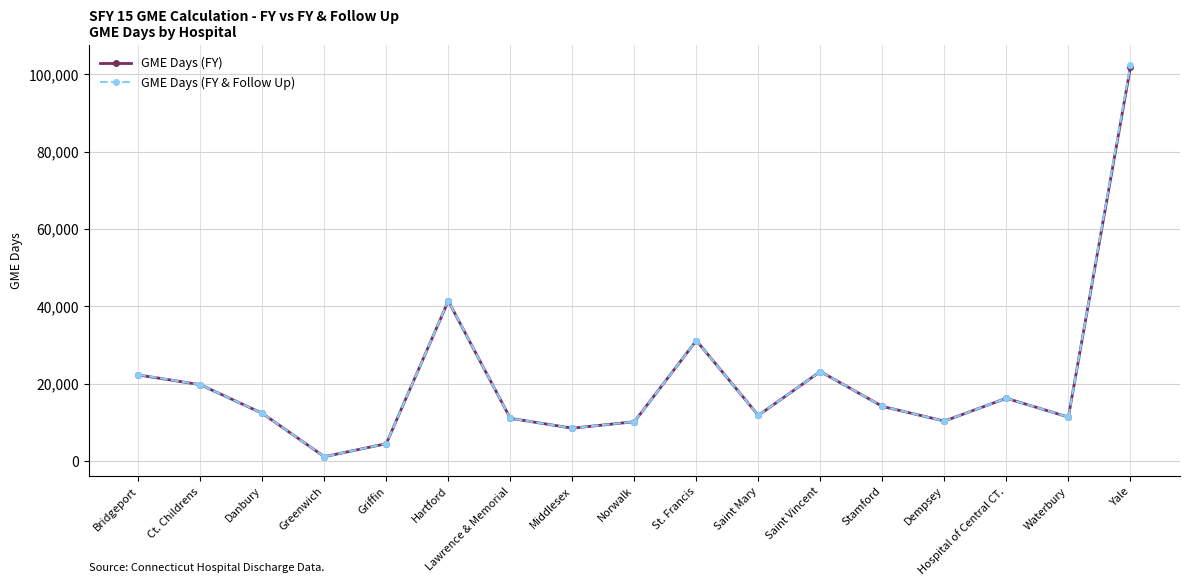

At which category does GME Days (FY & Follow Up) reach its first local valley?

Greenwich